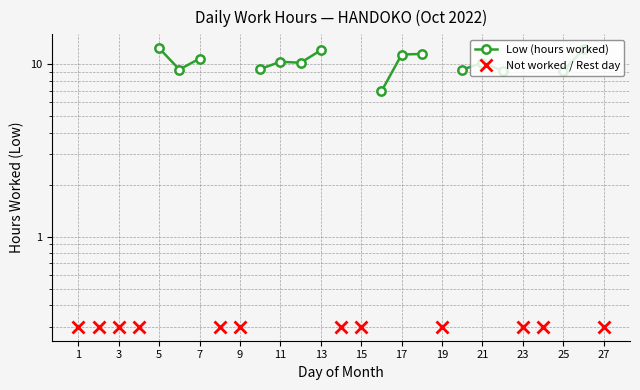

How many lines are shown in the chart?

2